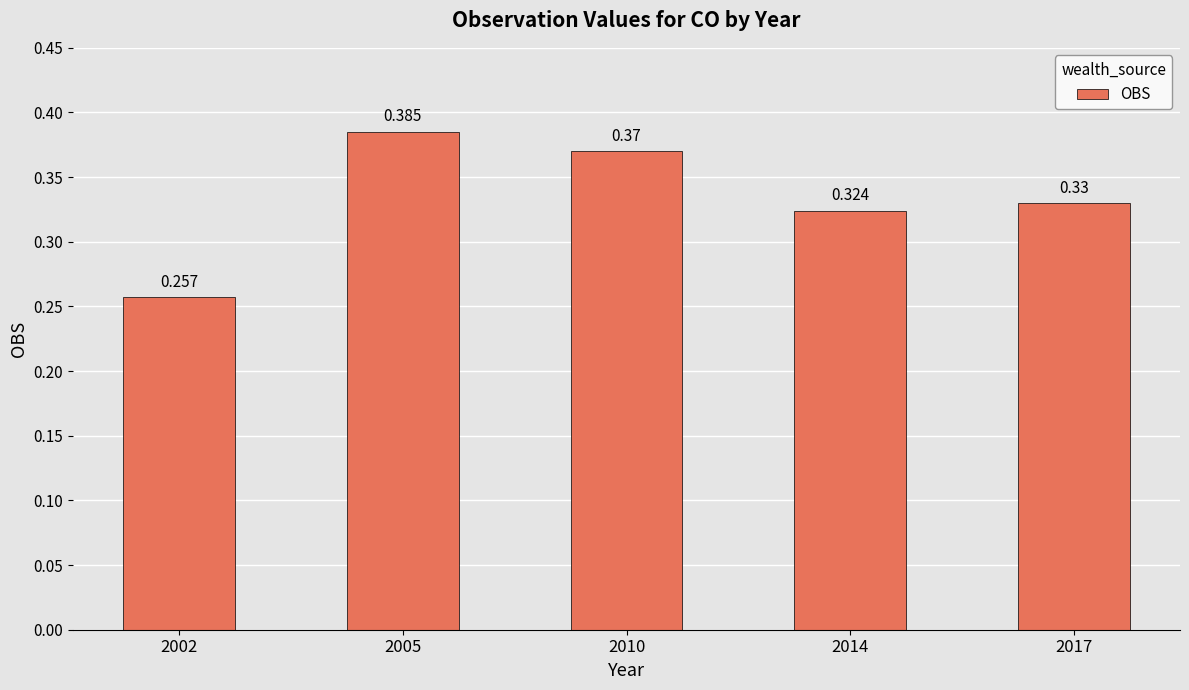

Reading left to right, transcribe all the data shown in this chart.

0.3	0.4	0.4	0.3	0.3